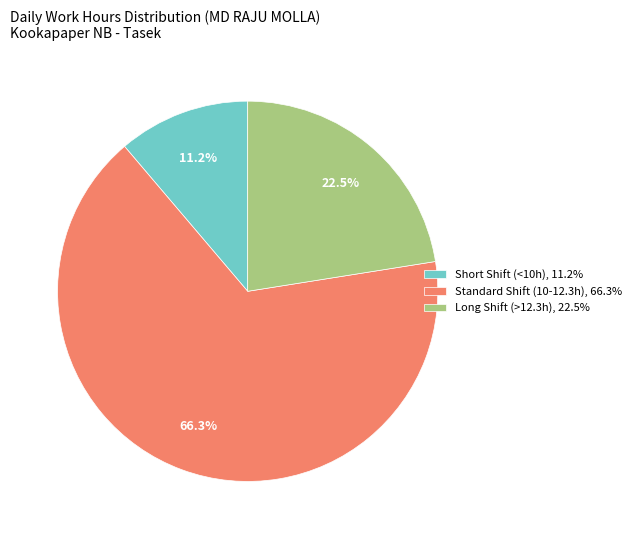

To the nearest percent, what is the difference between the largest and smallest slice percentages?

55%